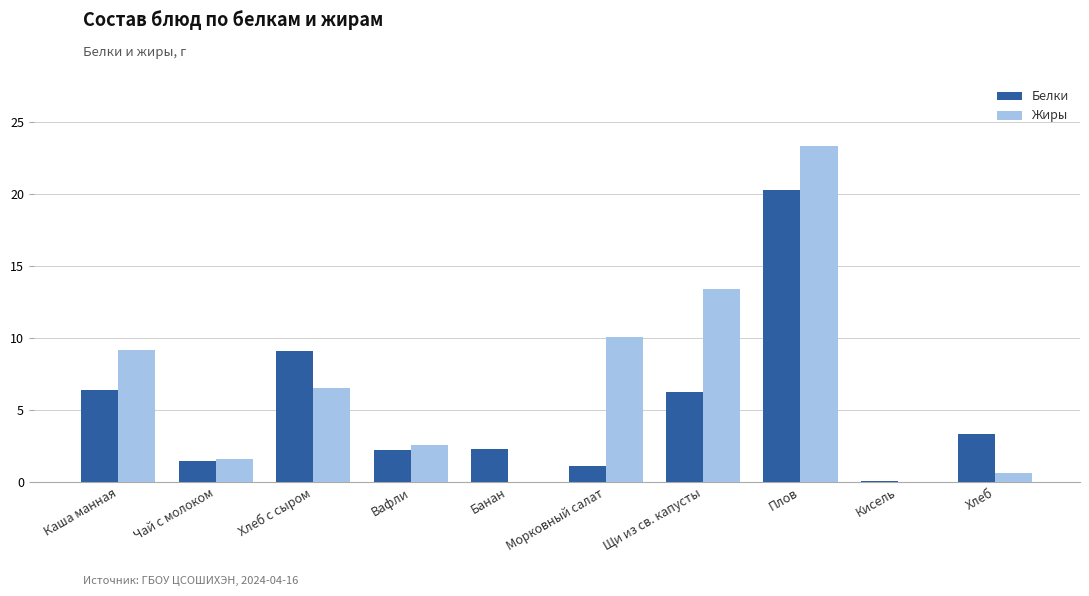

At which label does Жиры first exceed 6?

Каша манная